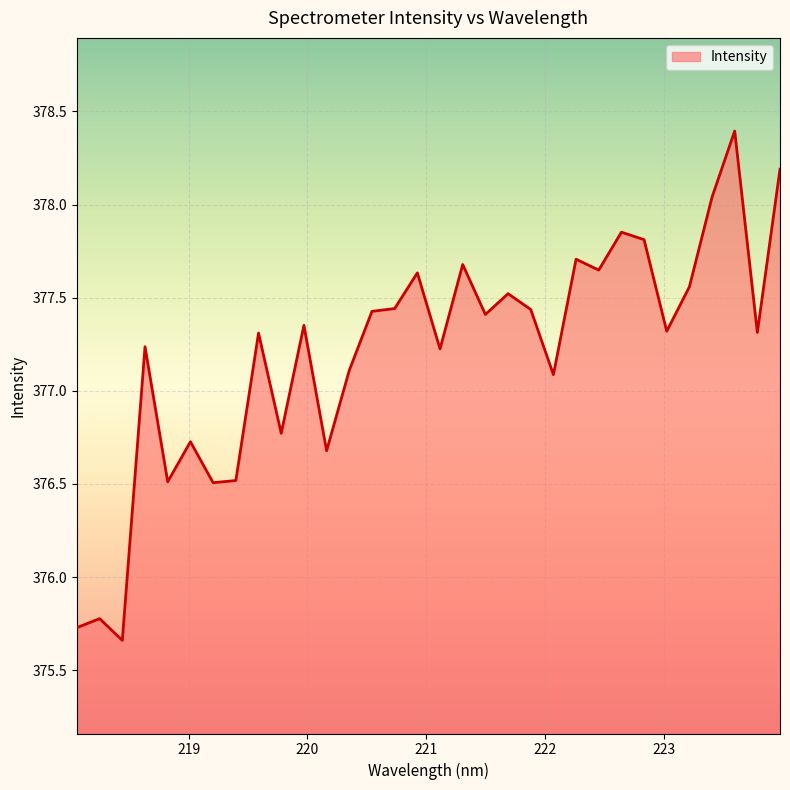

What is the difference between the maximum and minimum values?

2.7